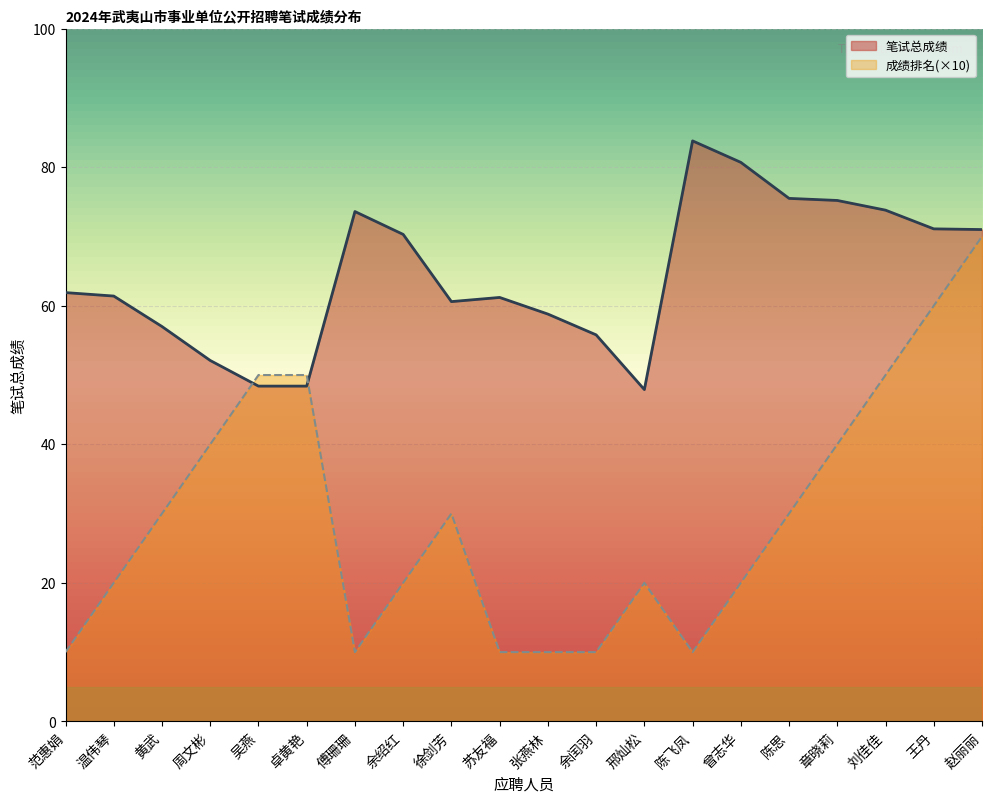

Which category has the lowest value across all series?

范惠娟